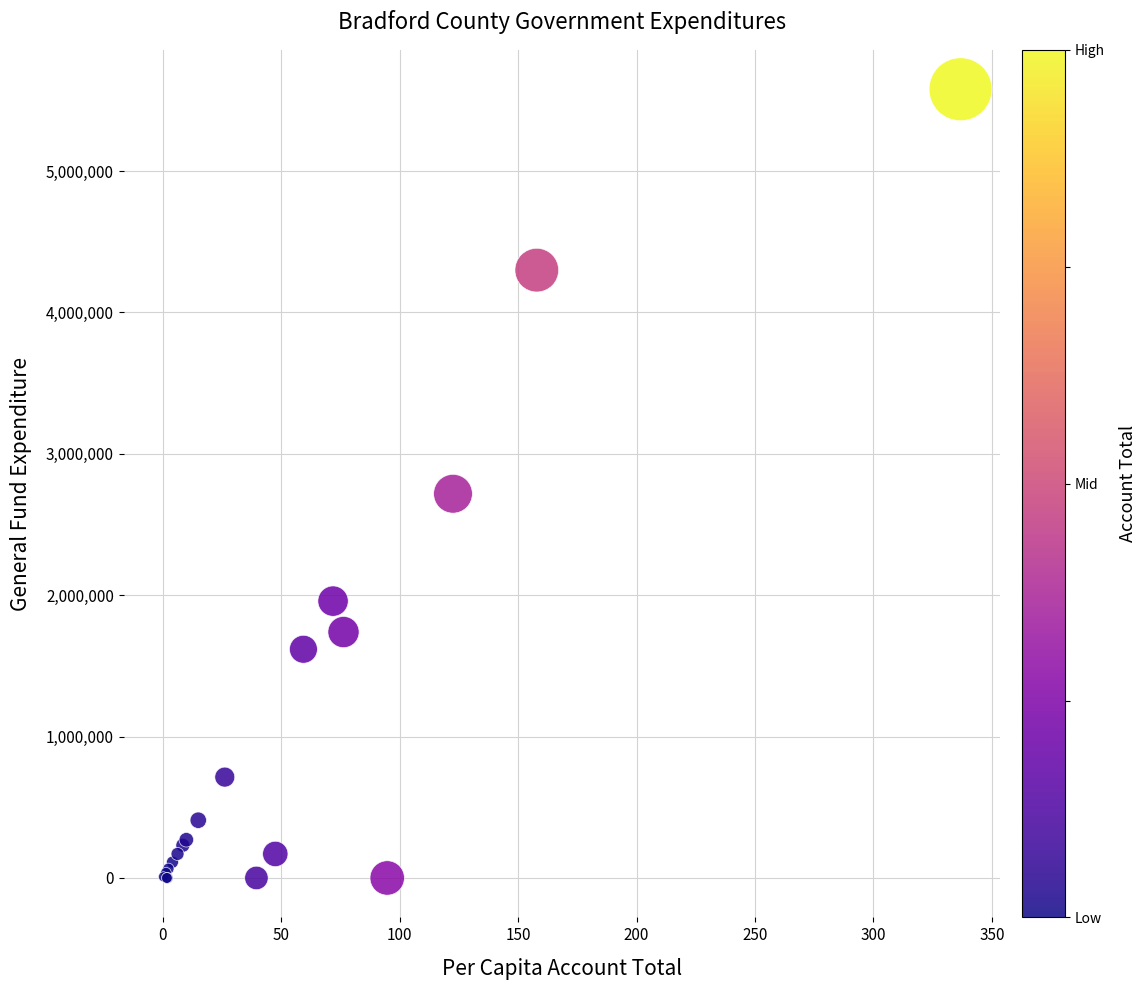

What Y value in the scatter plot is closest to 2789471?

2717693